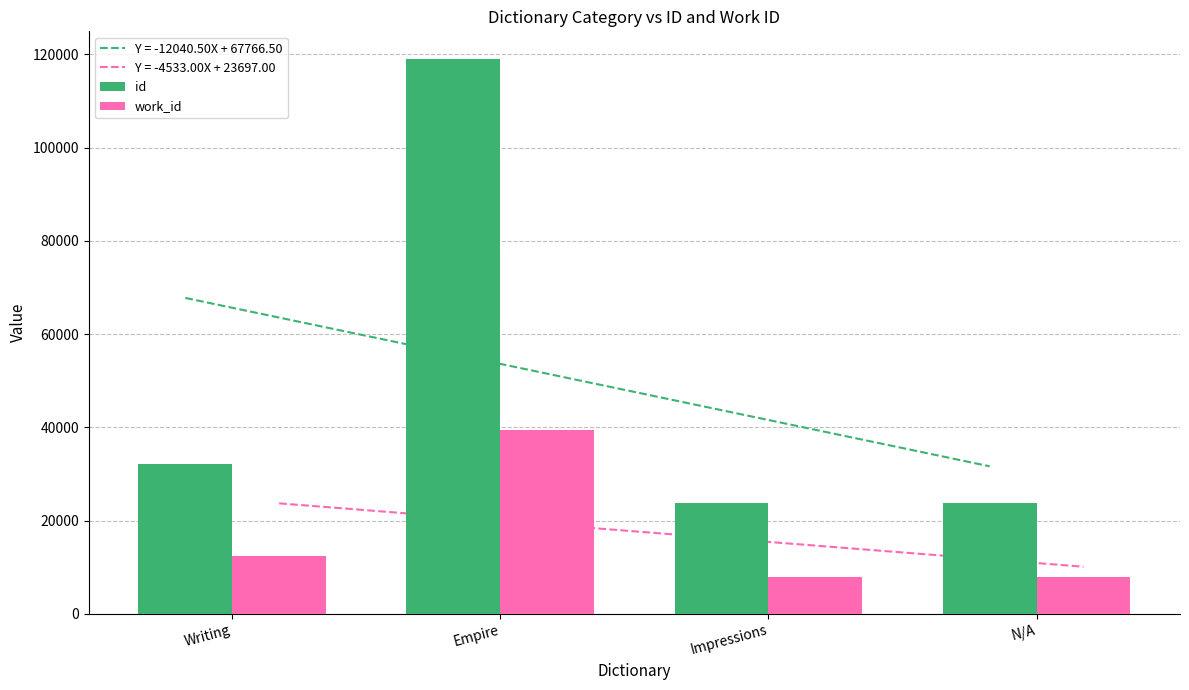

At how many categories does at least one series exceed 68724?

1